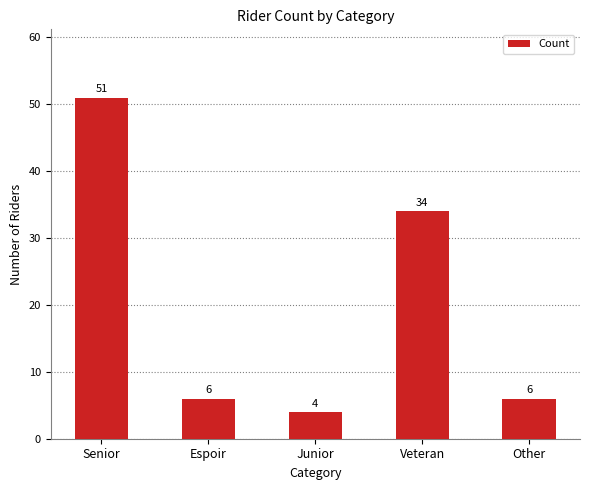

How many series are shown in this chart?

1